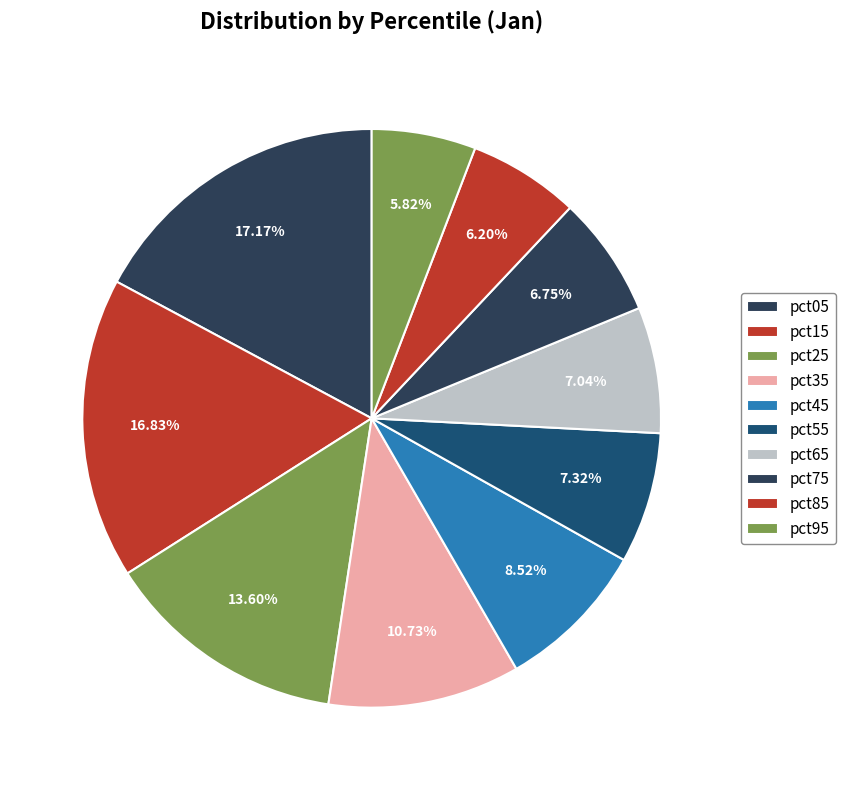

To the nearest percent, what percentage of the pie is pct85?

6%